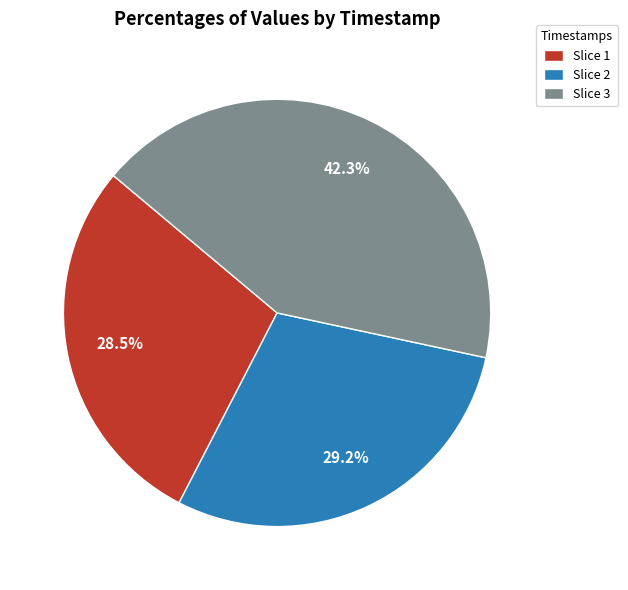

Does any single category account for the majority?

No